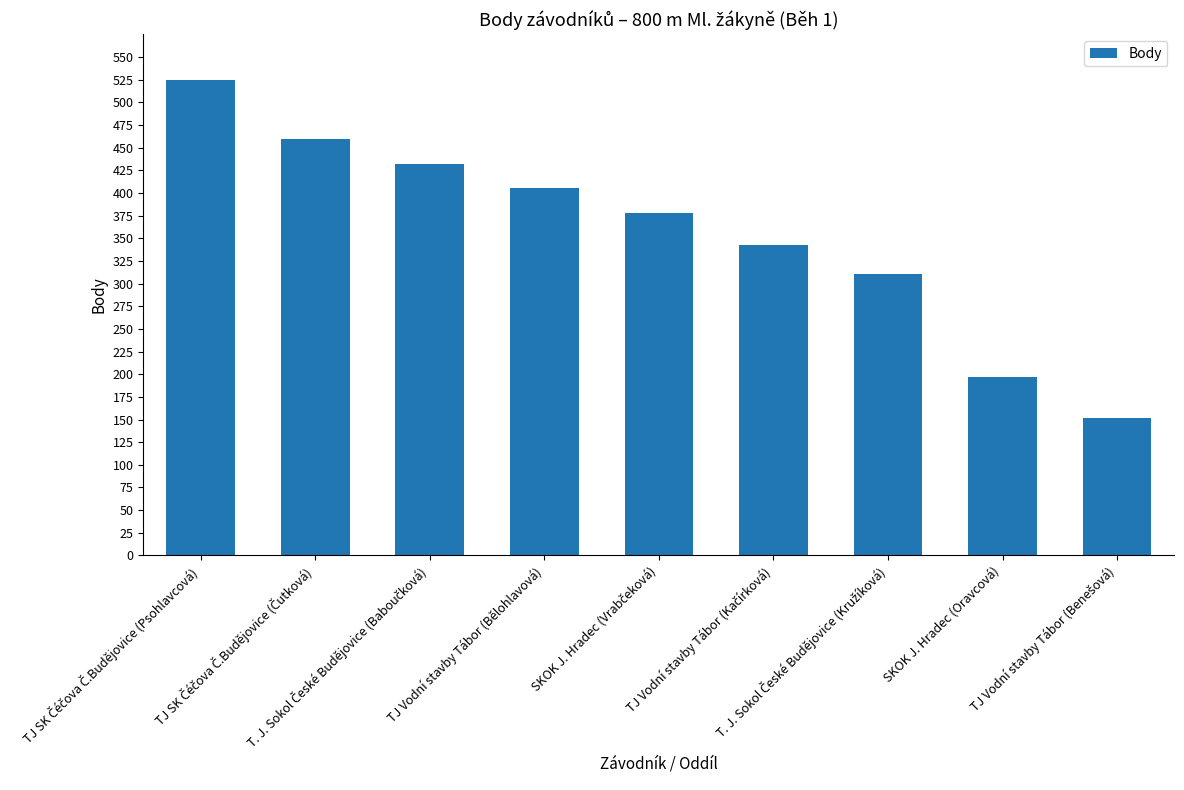

What is the greatest value displayed?

525